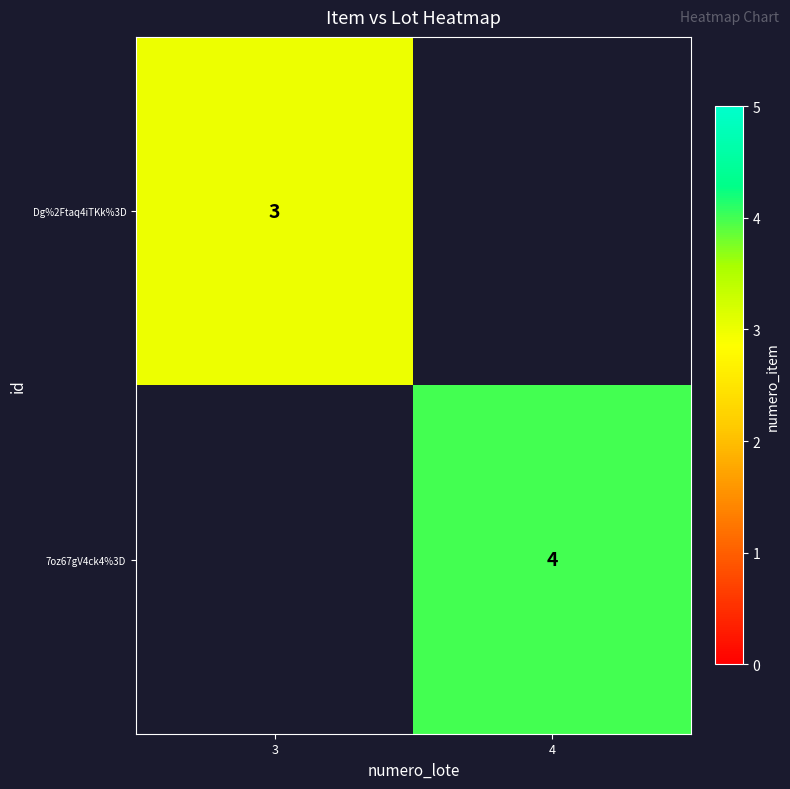

True or false: Dg%2Ftaq4iTKk%3D has a value of 3 at 3.

True